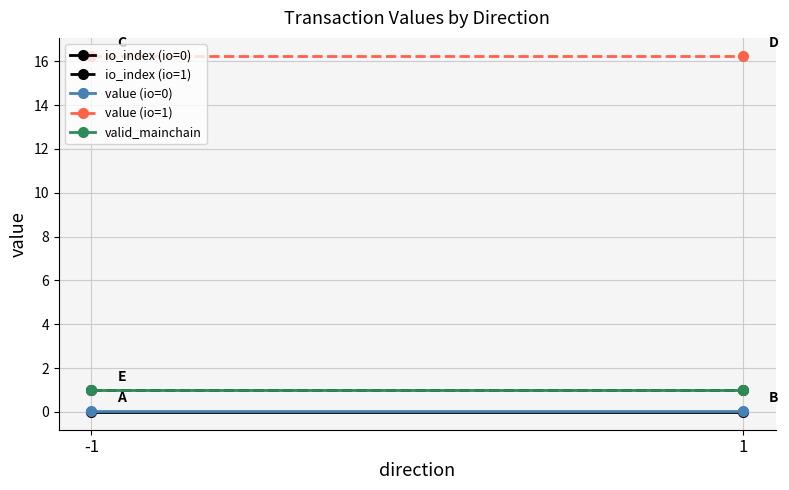

Count the number of data series in this chart.

5